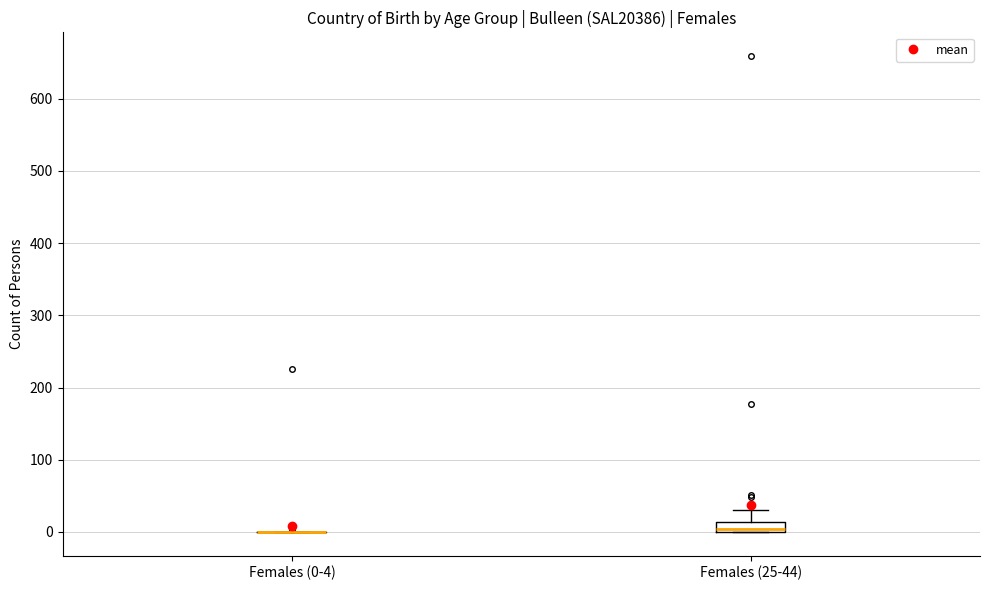

Comparing the boxes themselves (not the whiskers), which one is the tallest?

Females (25-44)